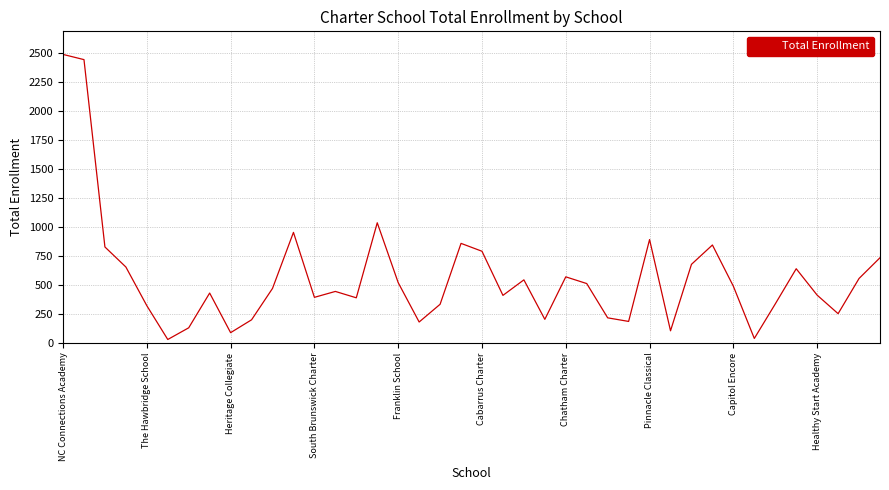

What is the greatest value displayed?

2491